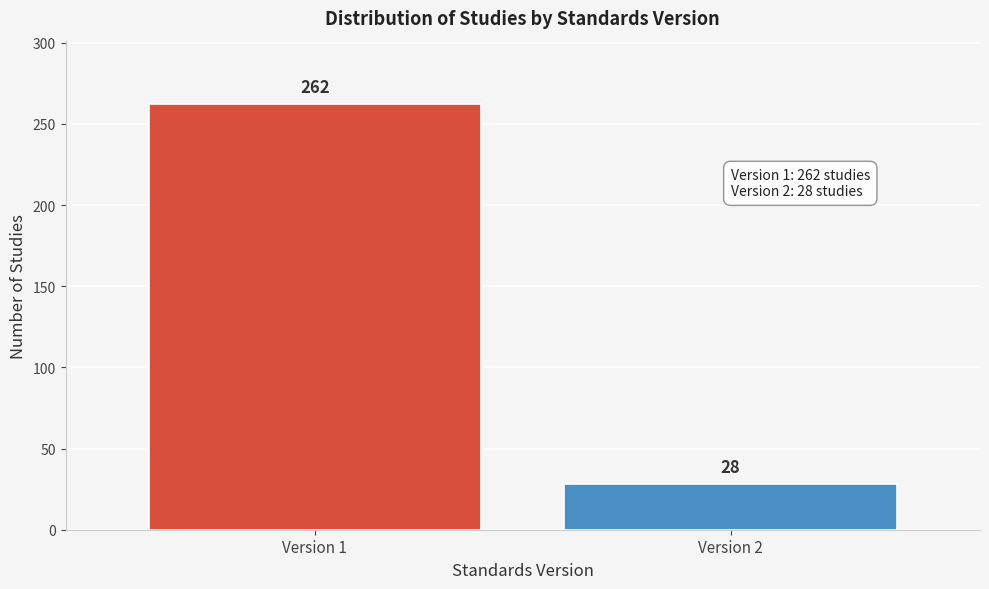

Reading left to right, list all the values displayed in this chart.

Version 1=262	Version 2=28